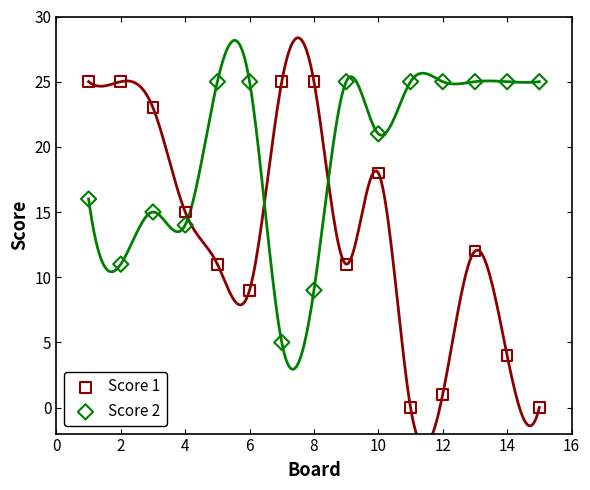

Across all data points, what is the range of Y values (max minus min)?

25